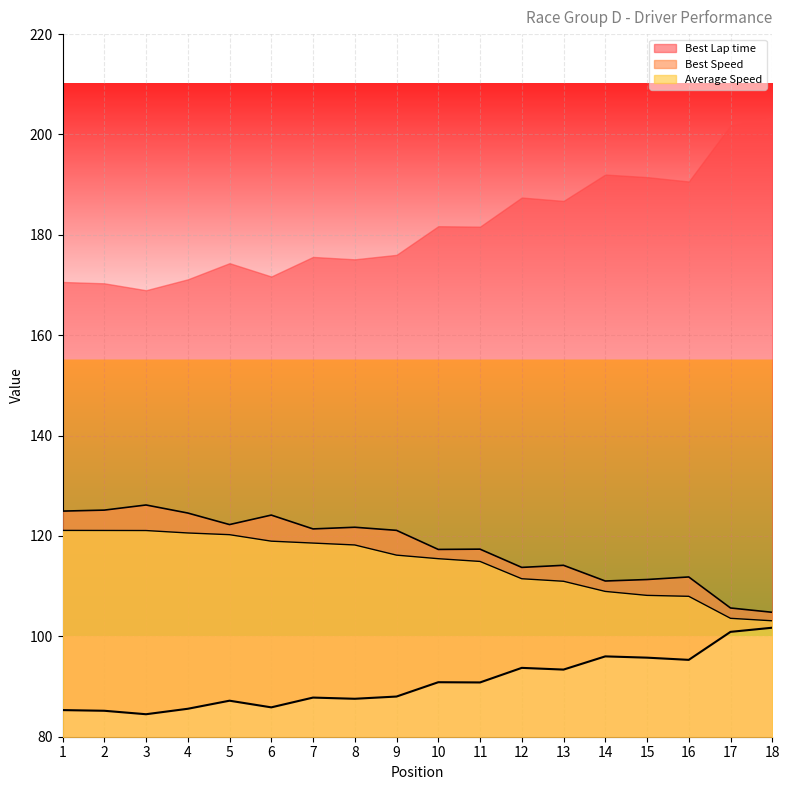

In Best Lap time, how many points are higher than both neighbors (excluding endpoints)?

5